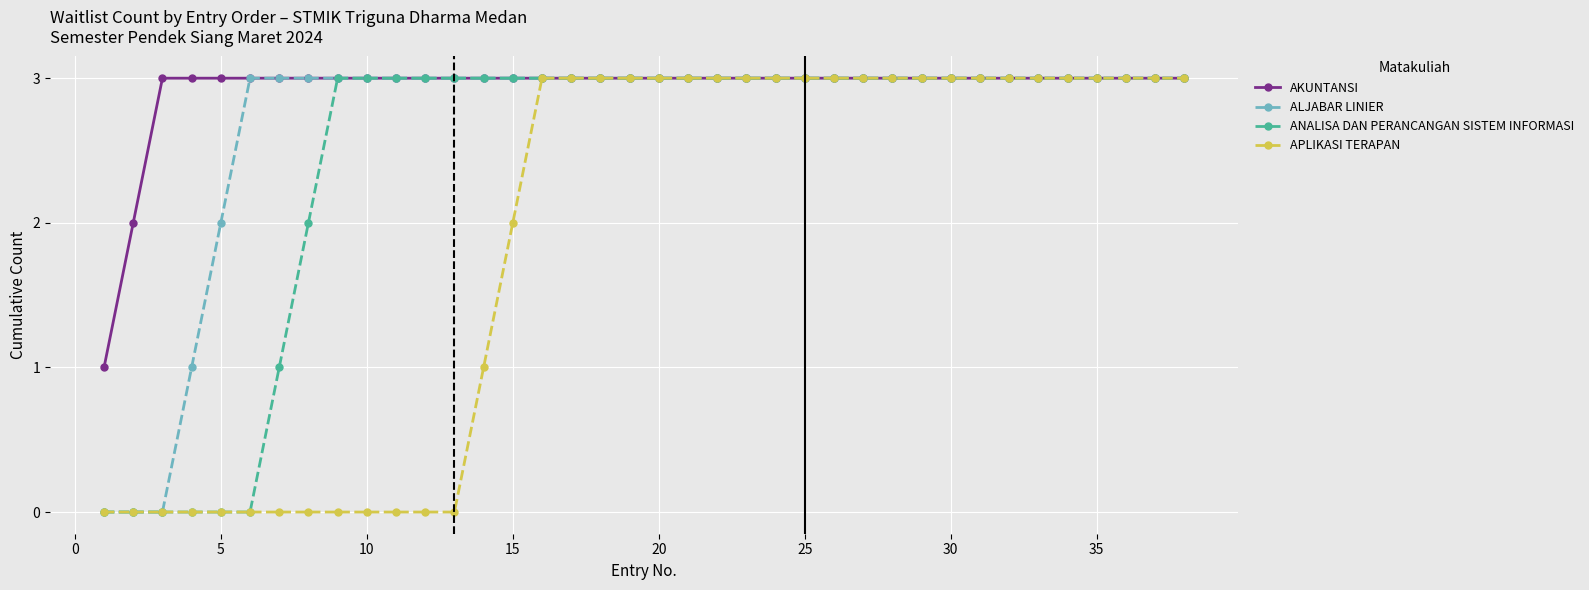

Which series has the largest total across all categories?

AKUNTANSI